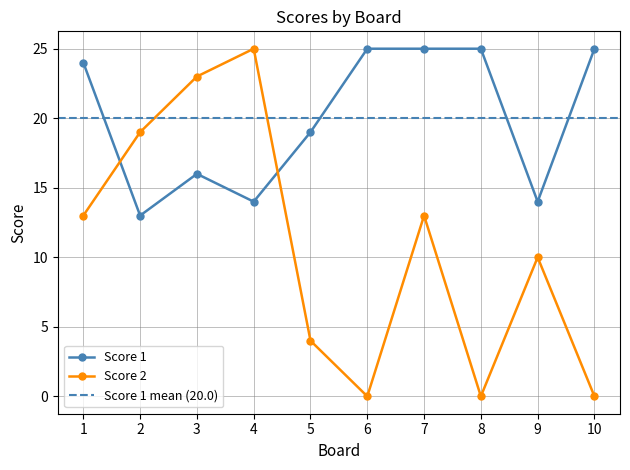

What are all the series names shown in the legend?

Score 1, Score 2